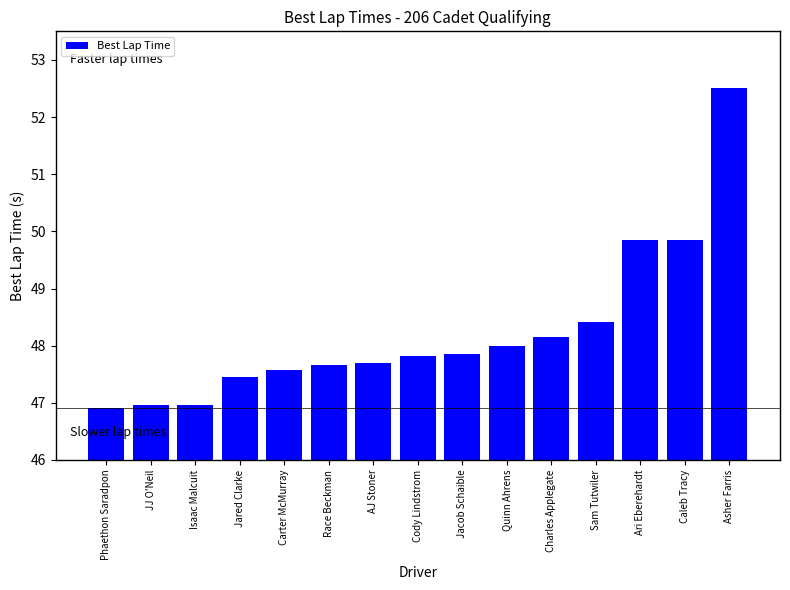

What is the change in value from Jared Clarke to Caleb Tracy?

+2.4